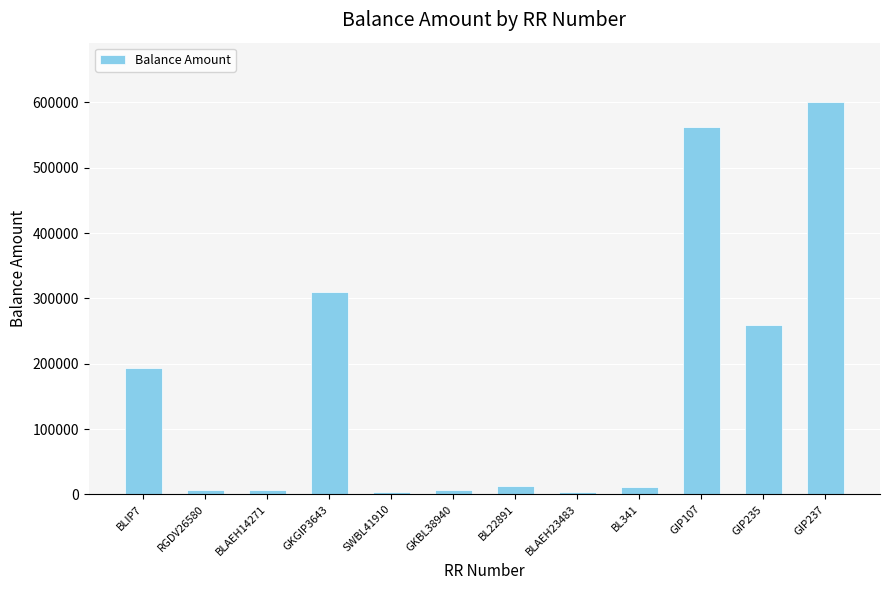

True or false: the data shows 3557 at BLAEH23483.

True